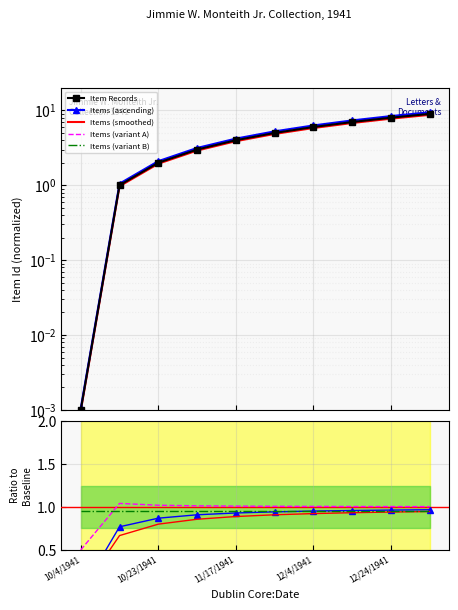

Is it true that the value at 10/23/1941 is 1.9?

True